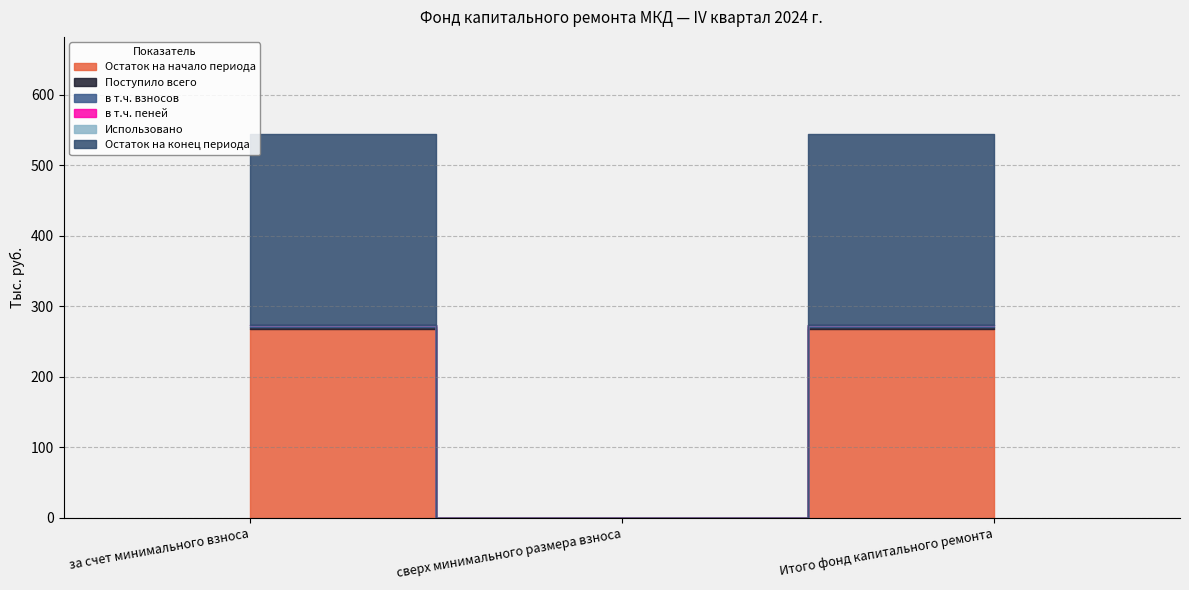

At which label does в т.ч. взносов first exceed 2?

за счет минимального взноса